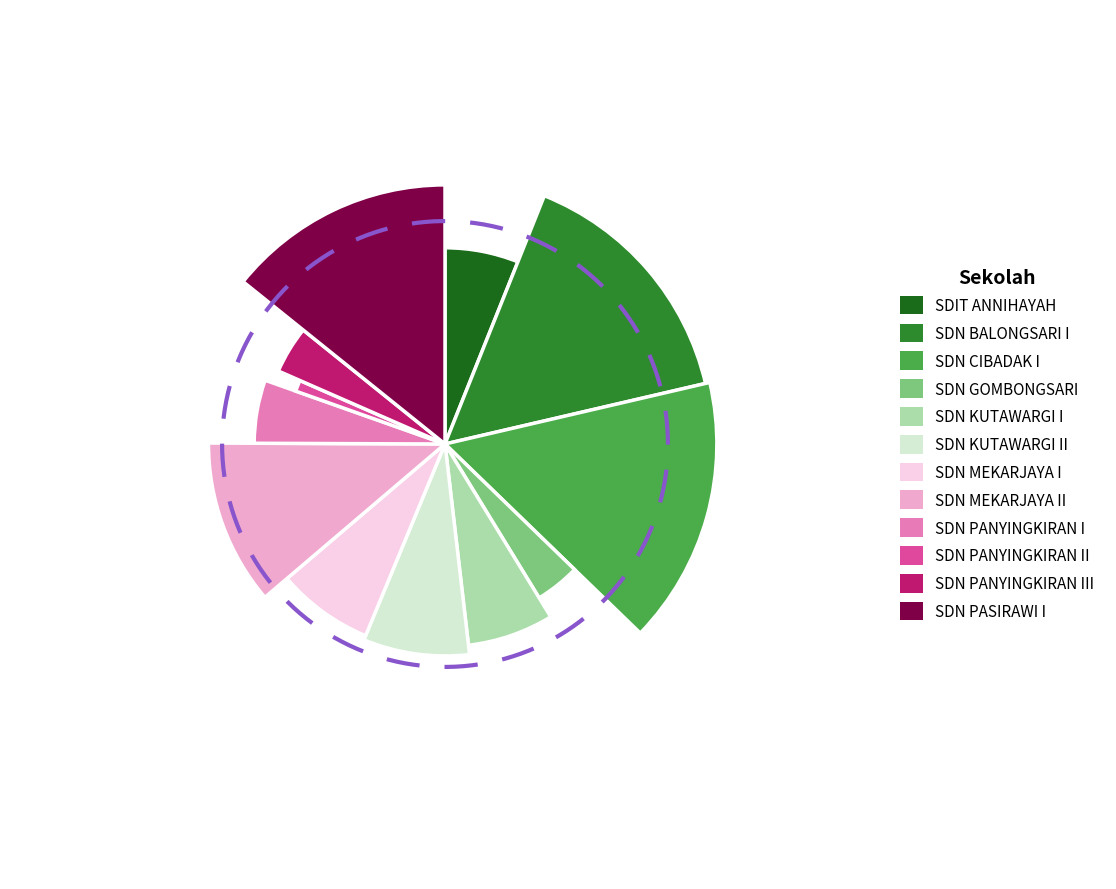

Between SDN GOMBONGSARI and SDIT ANNIHAYAH, which is larger?

SDIT ANNIHAYAH